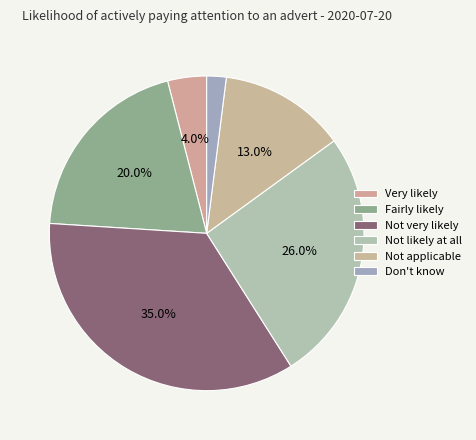

To the nearest percent, what is the difference between the Don't know and Not very likely slice percentages?

33%